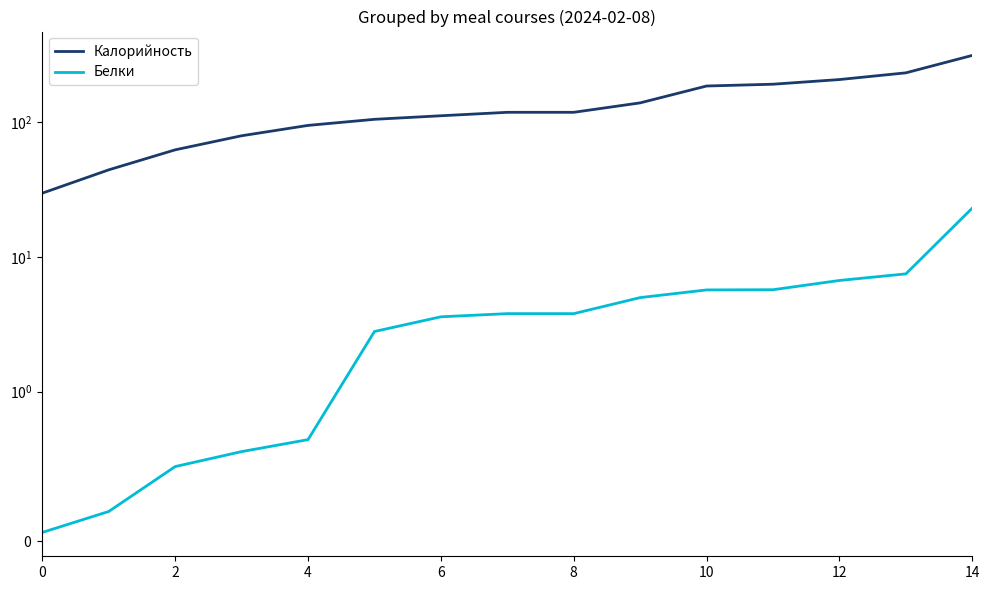

How many distinct data groups are displayed?

2